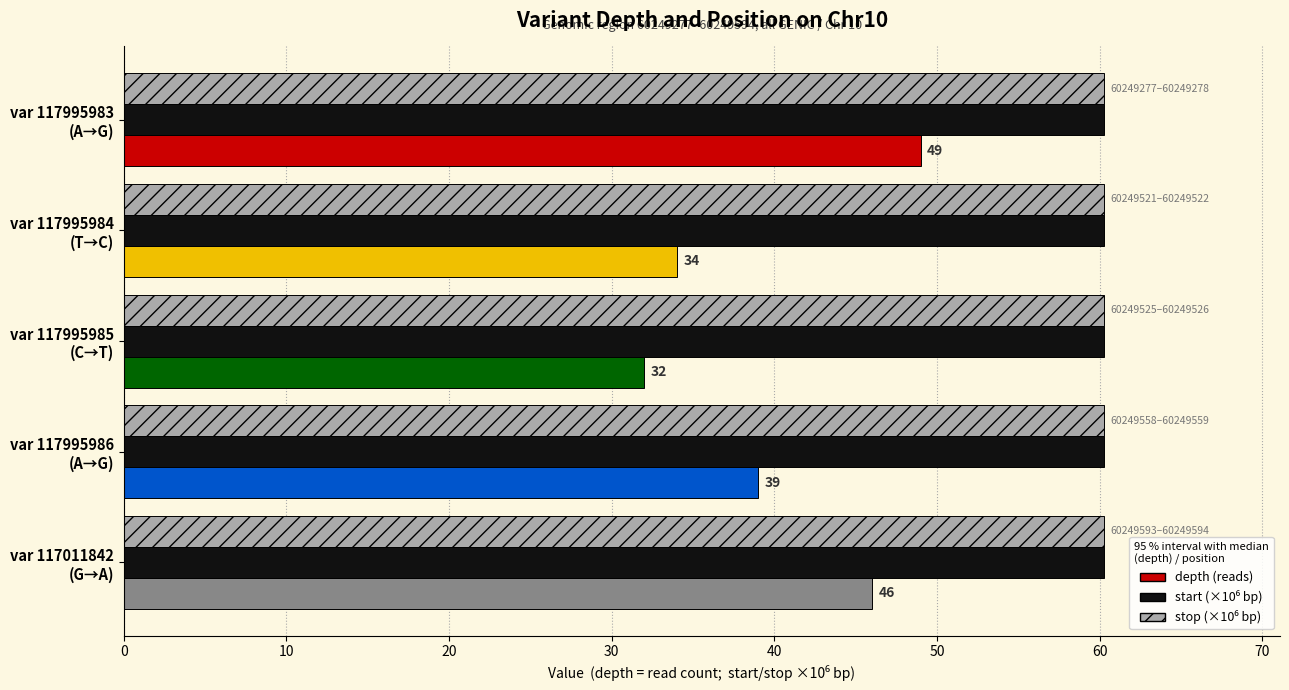

What is the smallest value displayed?

32.0